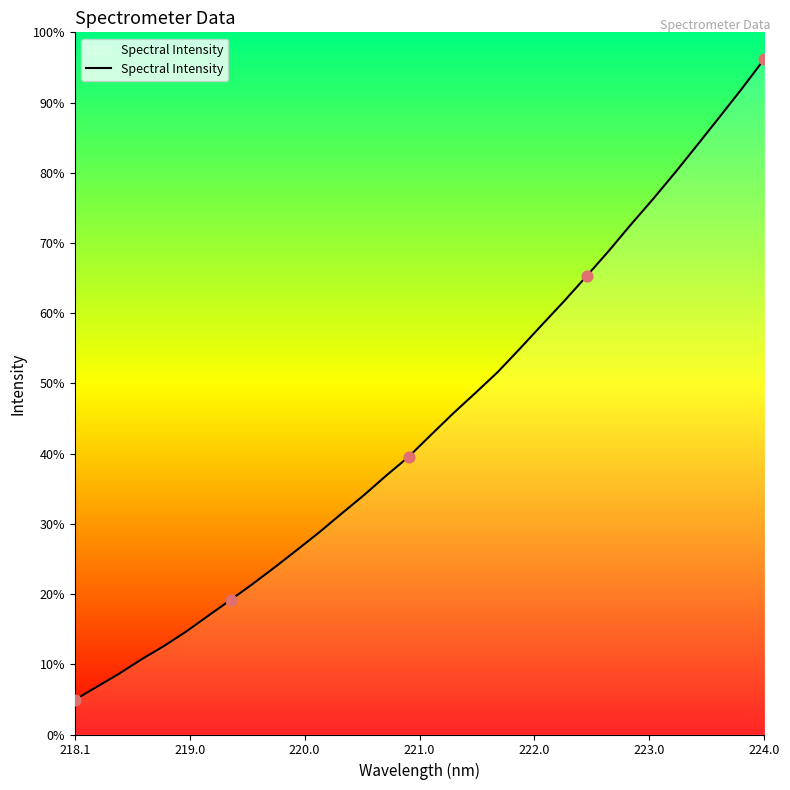

Is this an area chart (filled region under the line)?

Yes